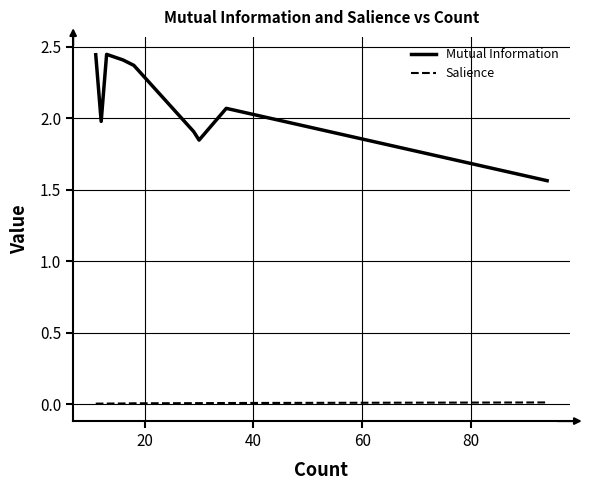

What is the sum of all Salience values?

0.1